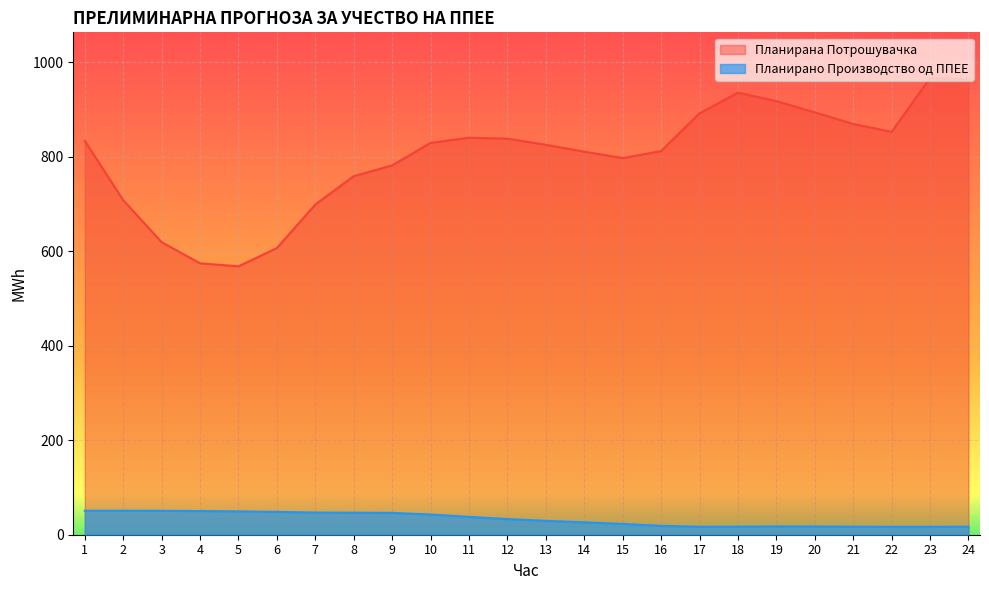

Reading left to right, what are all the values shown in this chart?

Планирано Производство од ППЕЕ: 1=50.8	2=50.8	3=50.6	4=50.1	5=49.4	6=48.4	7=46.9	8=46.6	9=46.2	10=42.7	11=37.8	12=33.2	13=29.4	14=26.2	15=22.9	16=18.8	17=16.8	18=17.2	19=17.6	20=17.5	21=17.1	22=16.7	23=16.7	24=17.0
Планирана Потрошувачка: 1=833.5	2=708.1	3=619.2	4=574.4	5=568.0	6=606.8	7=699.0	8=758.8	9=781.7	10=829.4	11=840.2	12=838.3	13=825.3	14=810.8	15=797.2	16=812.0	17=891.9	18=935.7	19=917.6	20=894.0	21=869.3	22=852.8	23=966.6	24=963.4